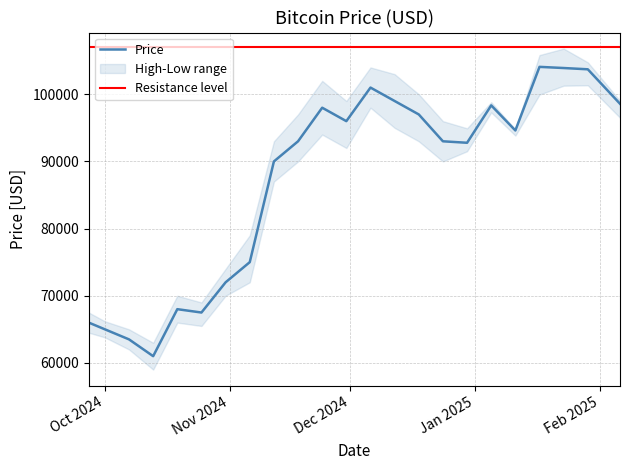

True or false: Price and High cross at least once.

False